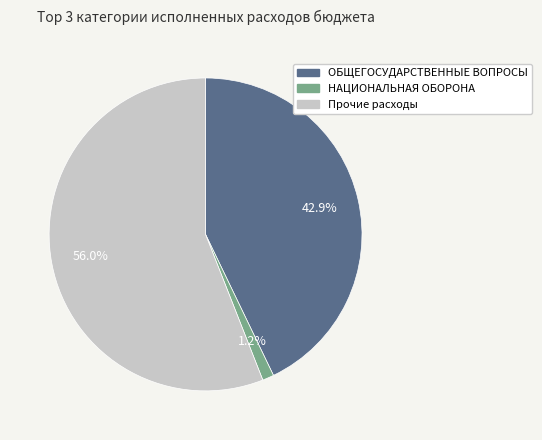

Is there a majority slice in this chart?

Yes